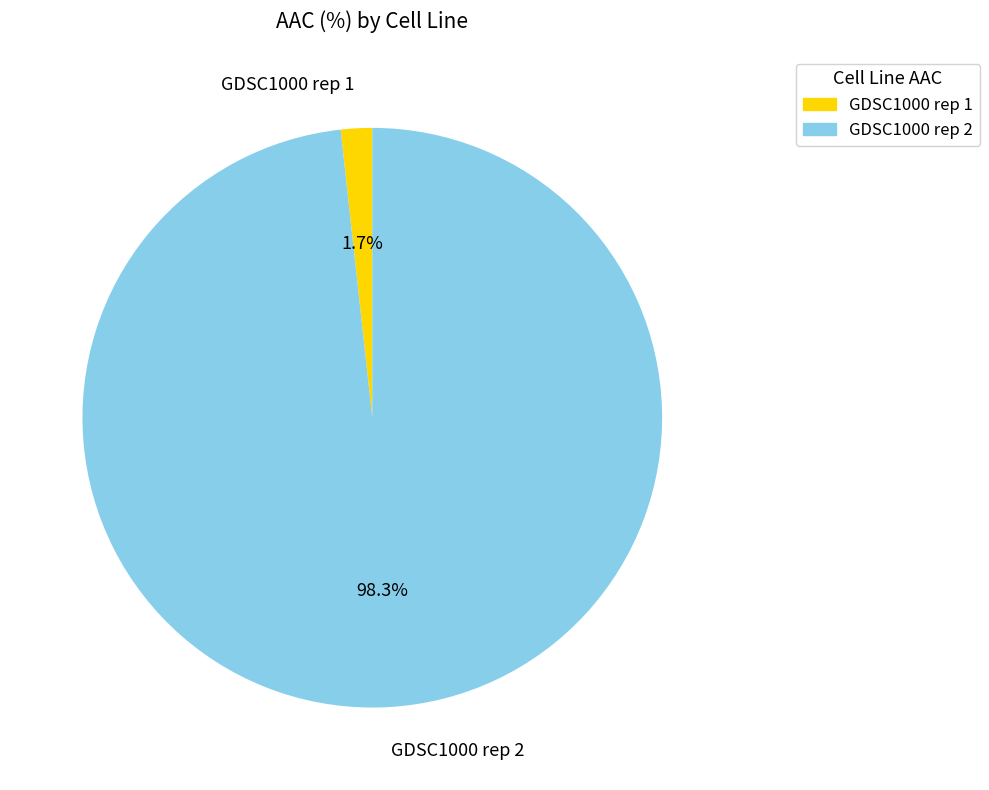

Does GDSC1000 rep 2 account for over 50% of the chart?

Yes